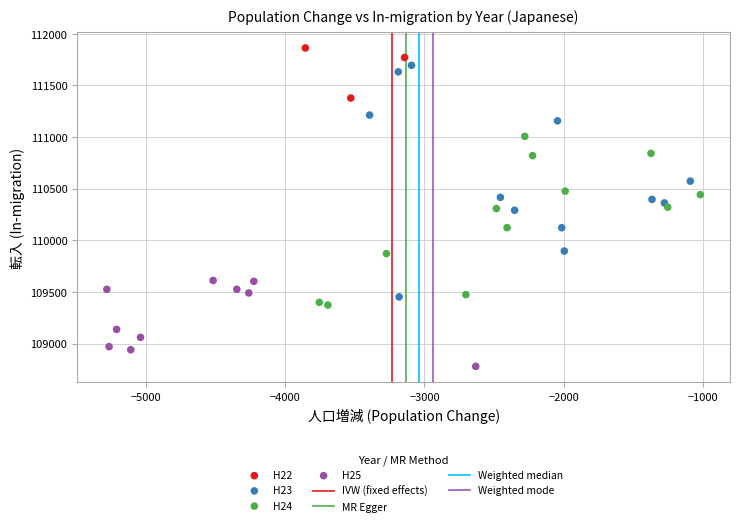

Which series has the widest spread of Y values?

H23